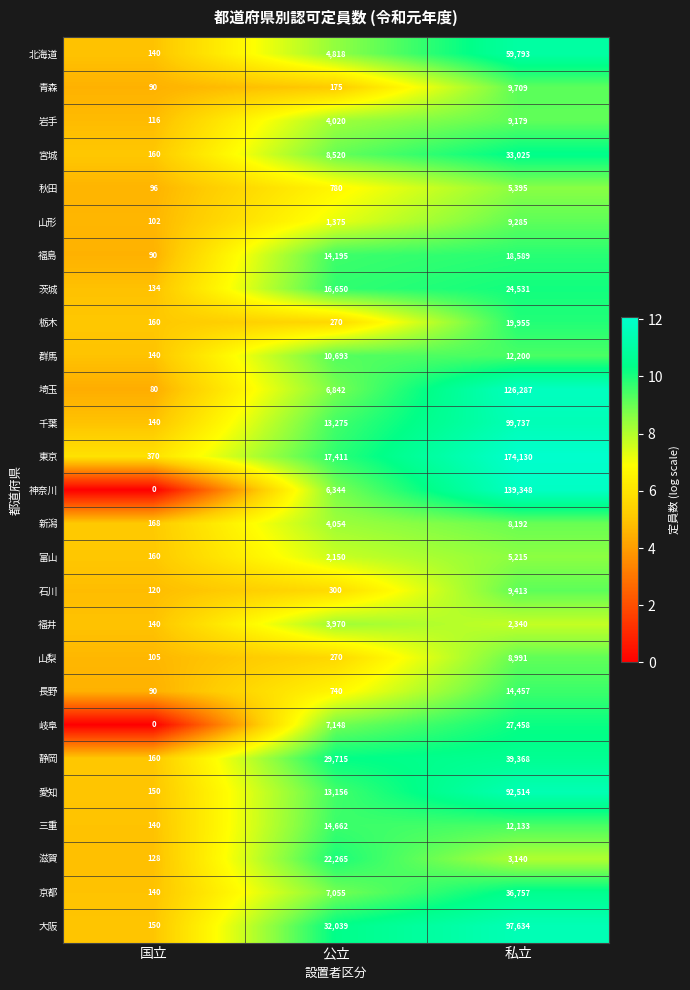

What is the total value across all series at 私立?

1098775